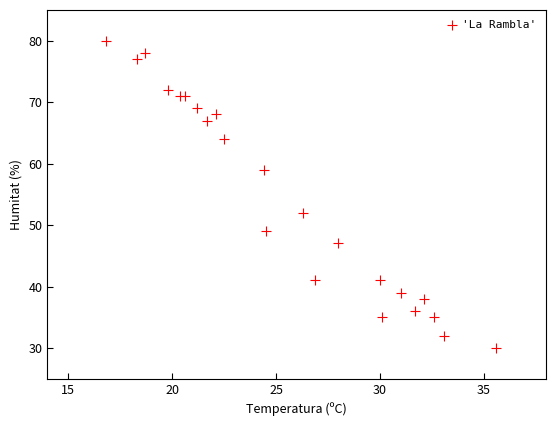

What Y value in the scatter plot is closest to 55?

52